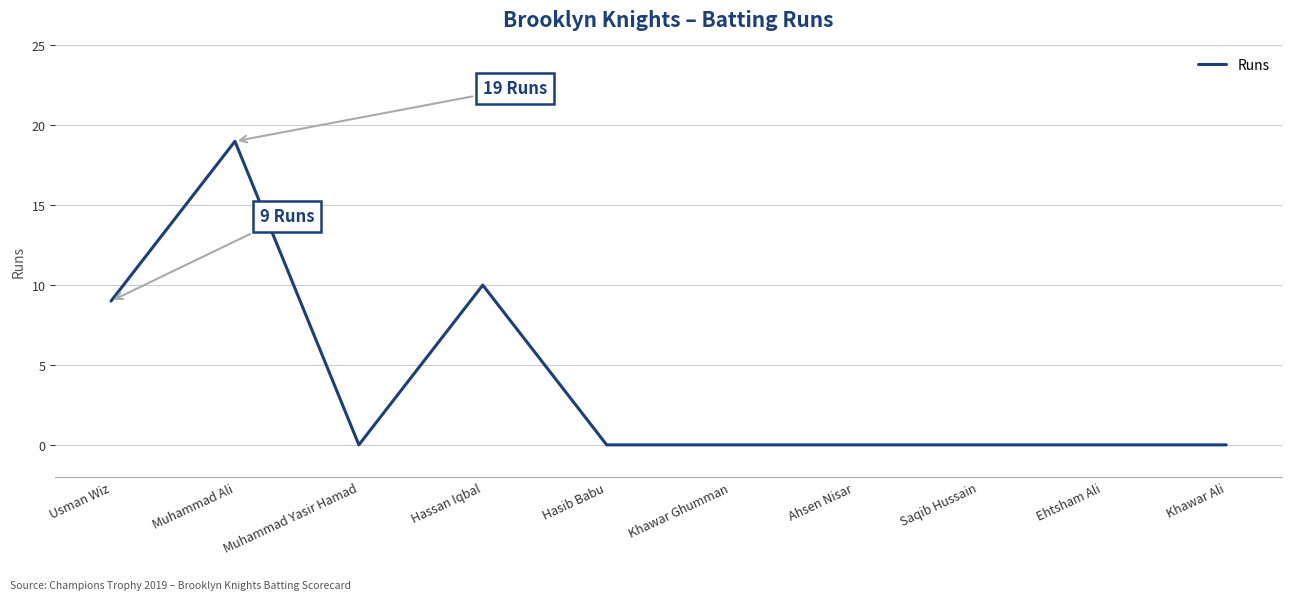

At which category does the chart reach its peak across all series?

Muhammad Ali